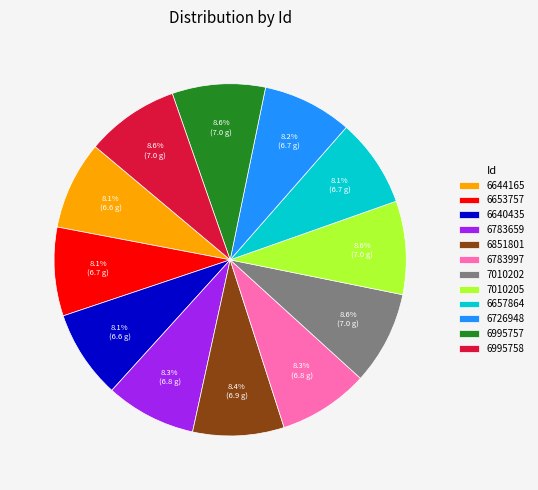

Combined, do 6726948 and 7010205 account for over 50%?

No